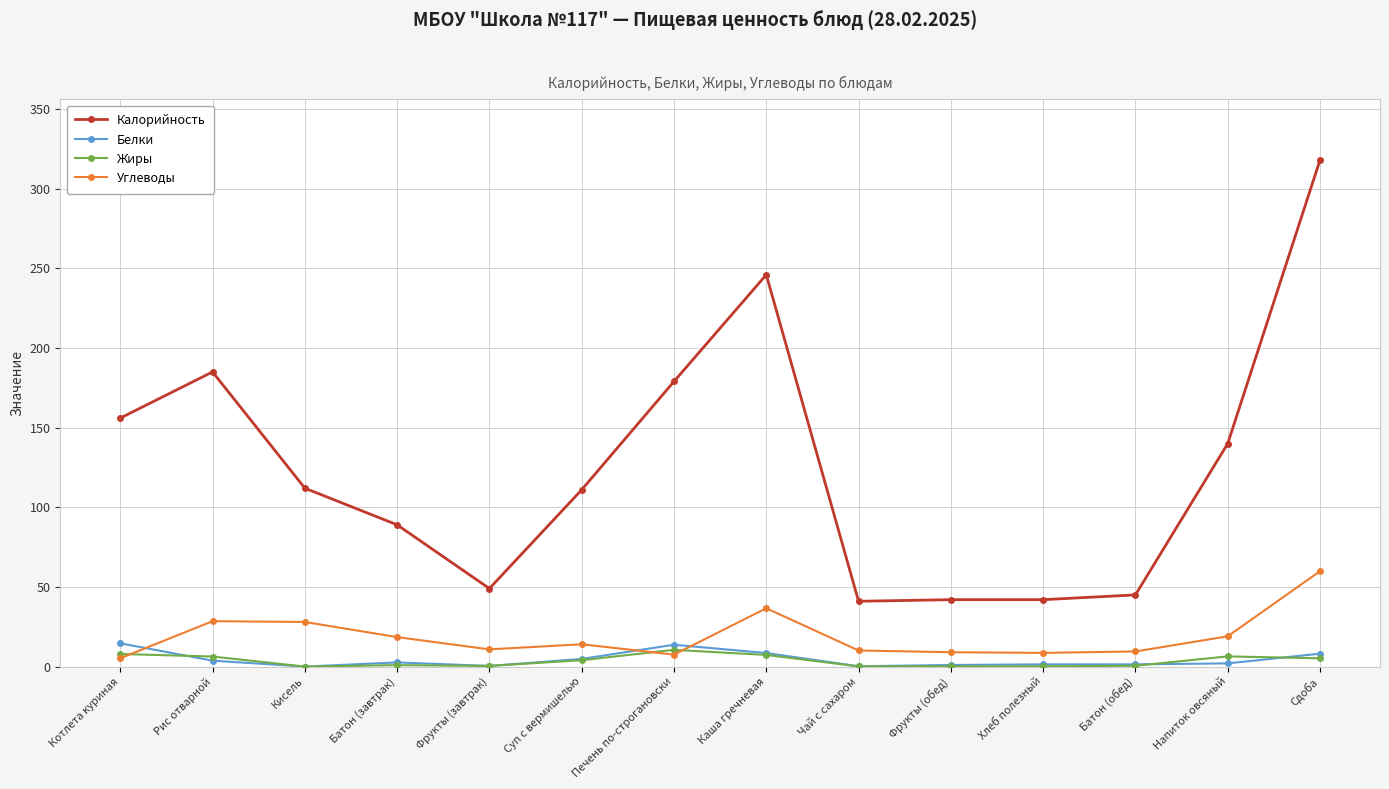

List the series in order of their peak value, lowest first.

Жиры, Белки, Углеводы, Калорийность